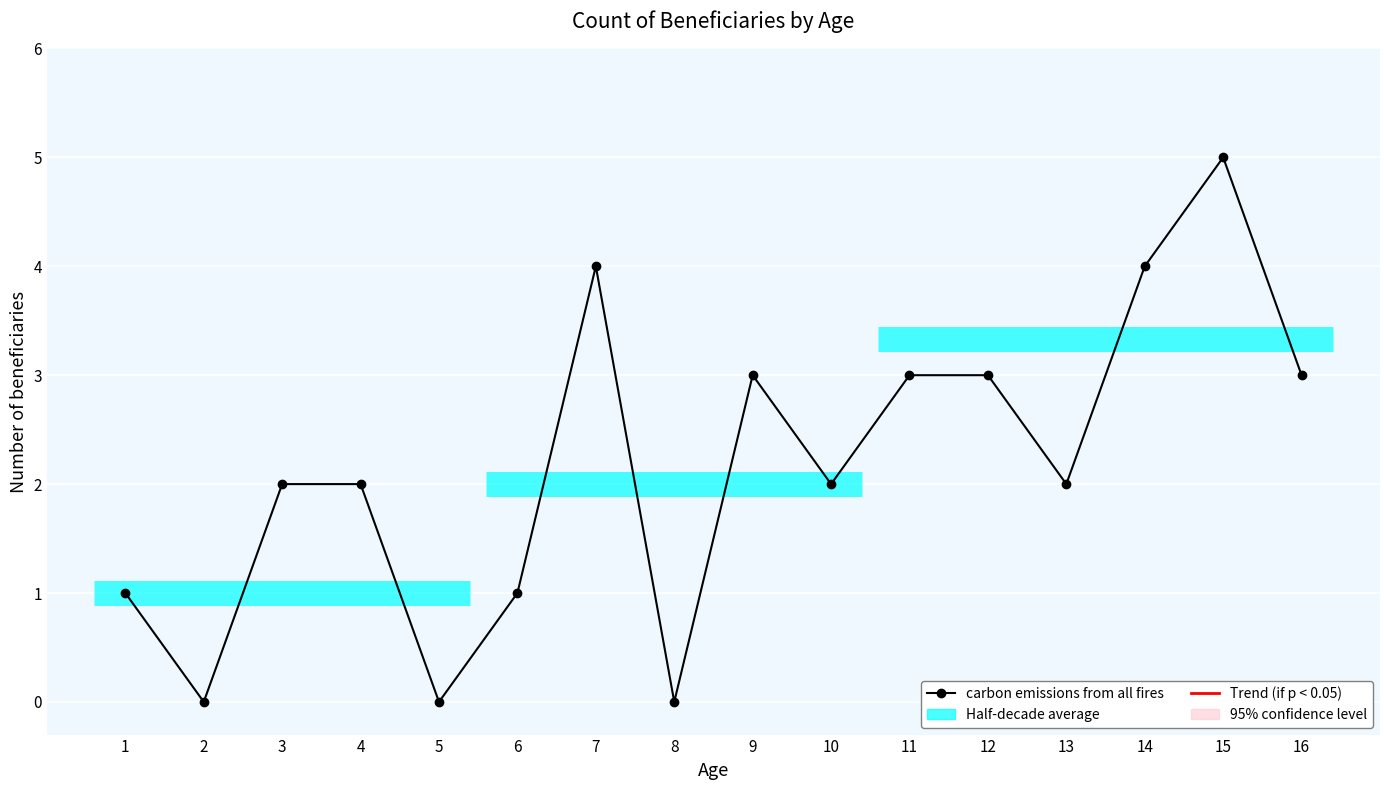

What is the difference between the maximum and second lowest values?

5